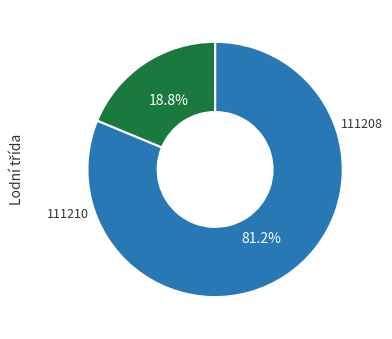

True or false: 111210 accounts for 19% of the total.

True